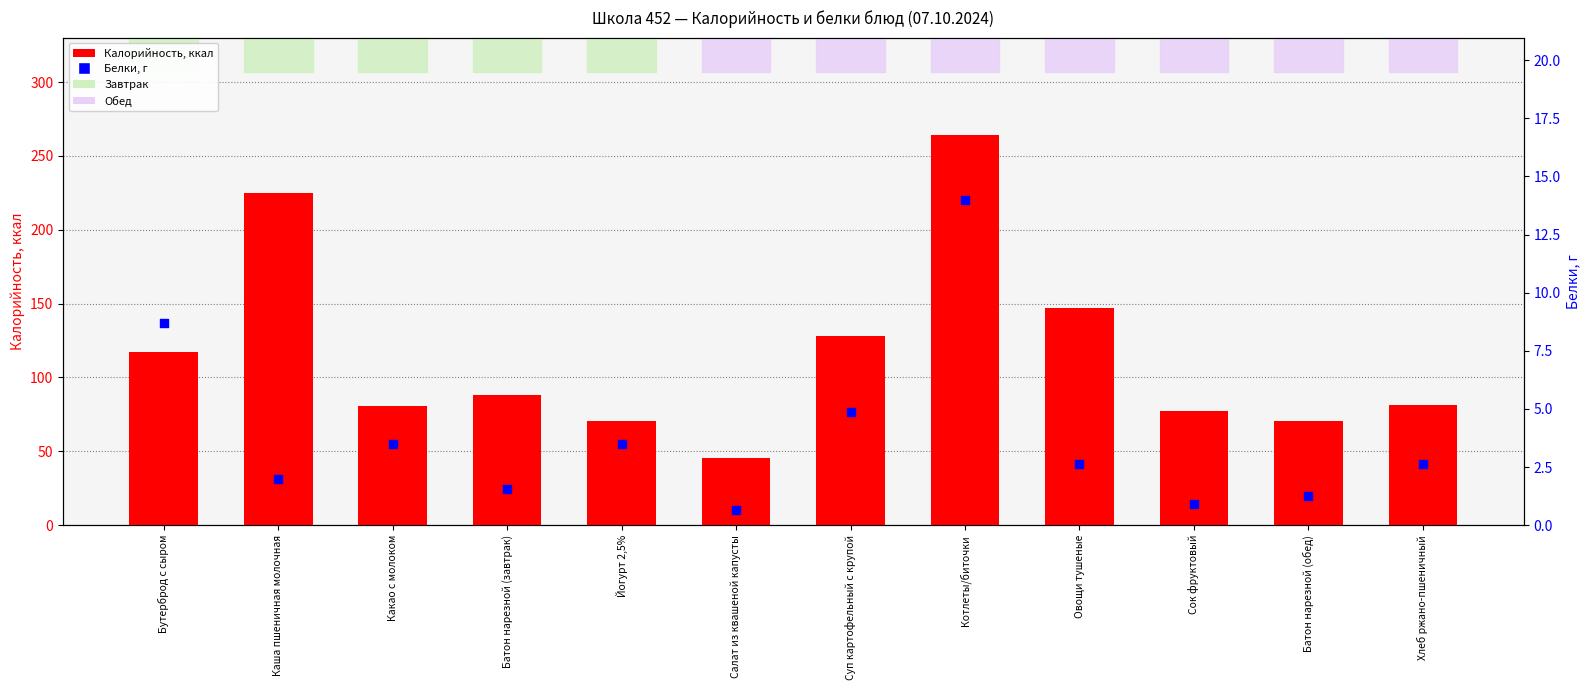

Which series has the widest spread of Y values?

Калорийность